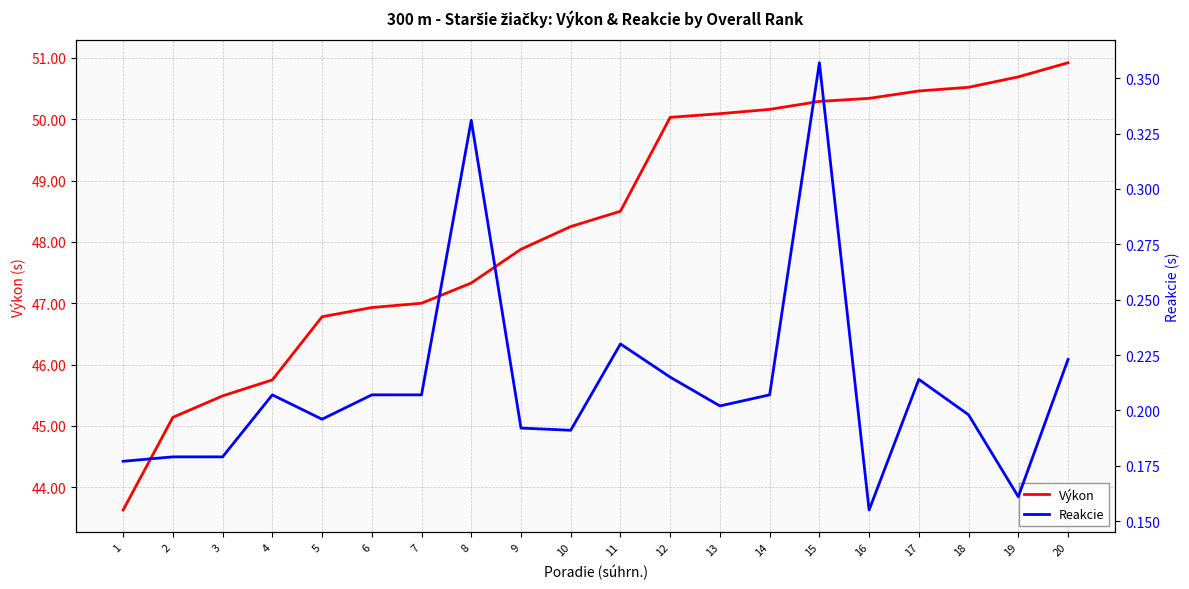

Which has a higher value, 8 or 17?

17